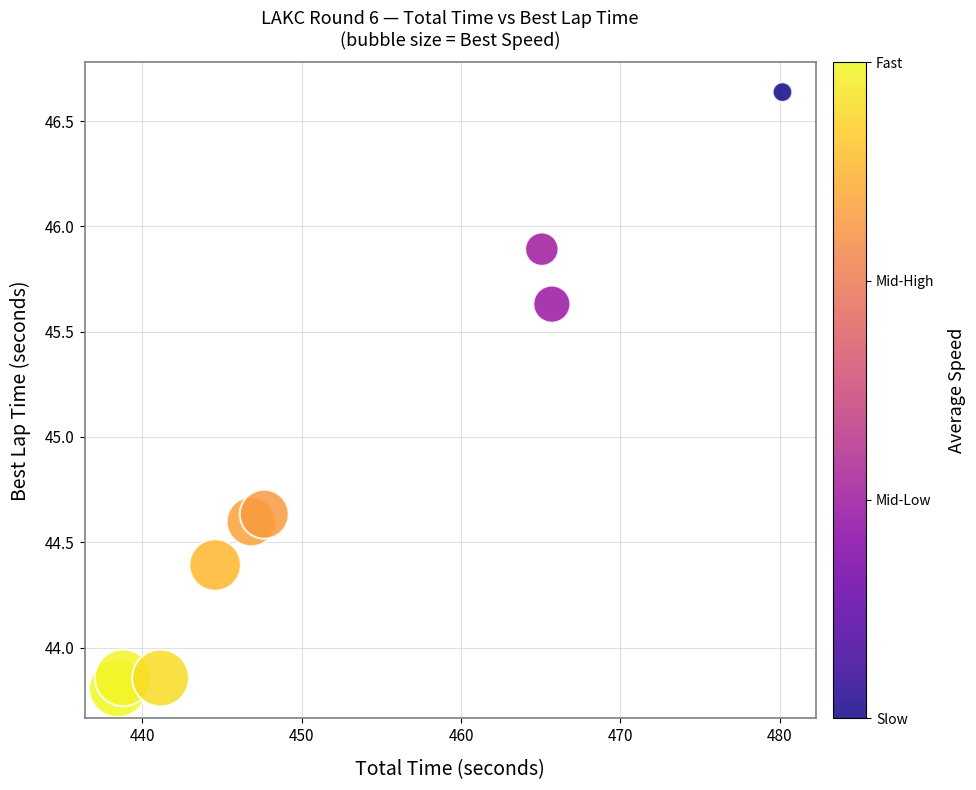

What is the range of X values (max minus min)?

41.7